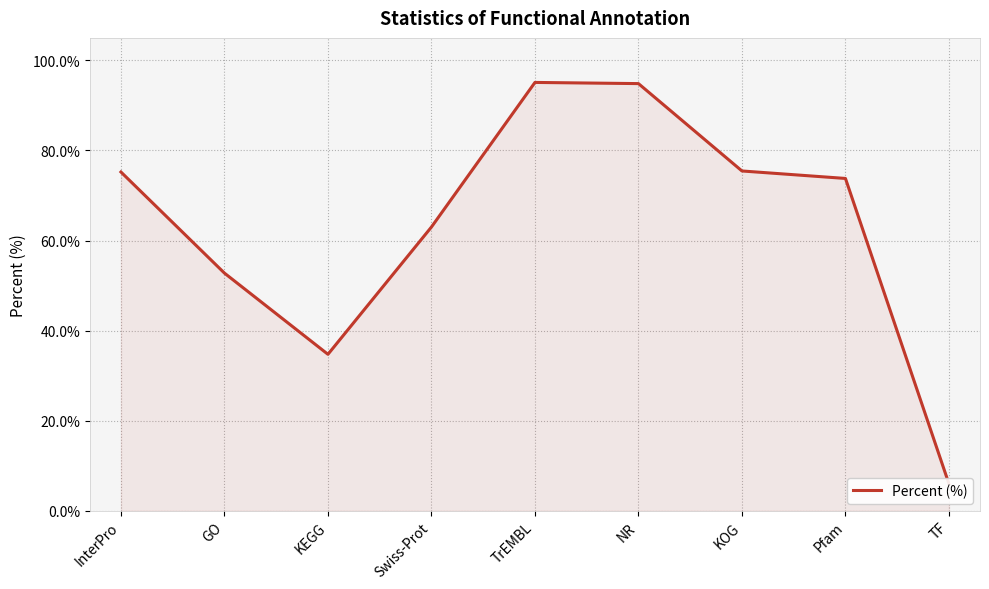

Where is the data nearest to the value 50?

GO